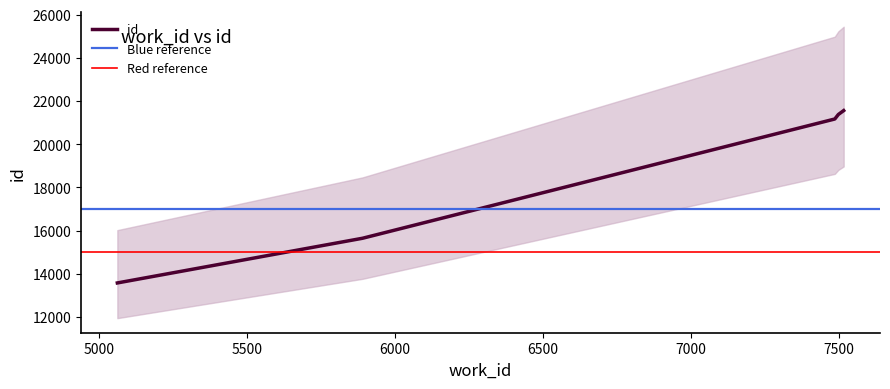

Where is the data nearest to the value 17569?

5891